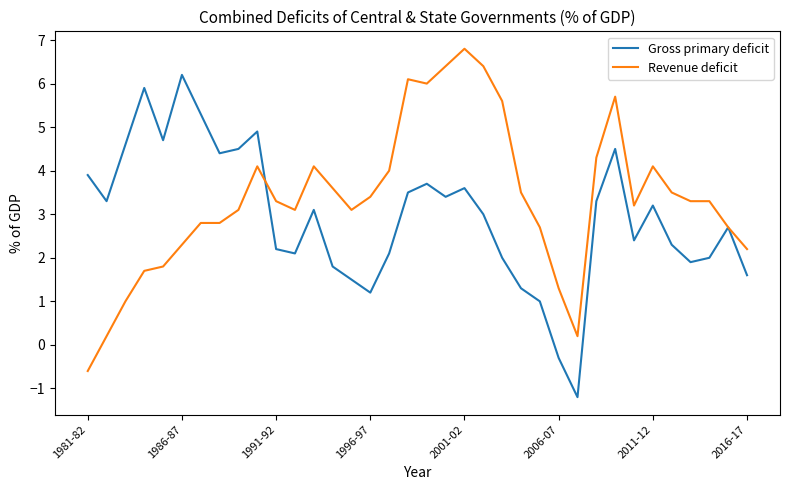

What is the minimum value shown in the chart?

-1.2